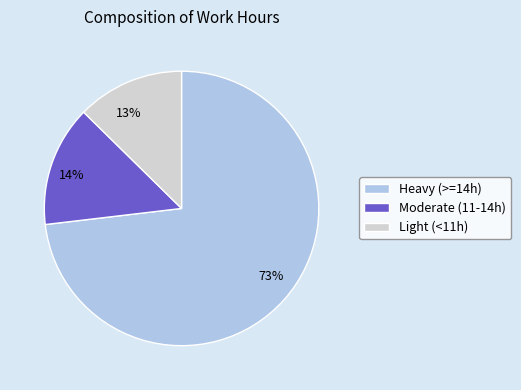

Combined, do Light (<11h) and Heavy (>=14h) account for over 50%?

Yes